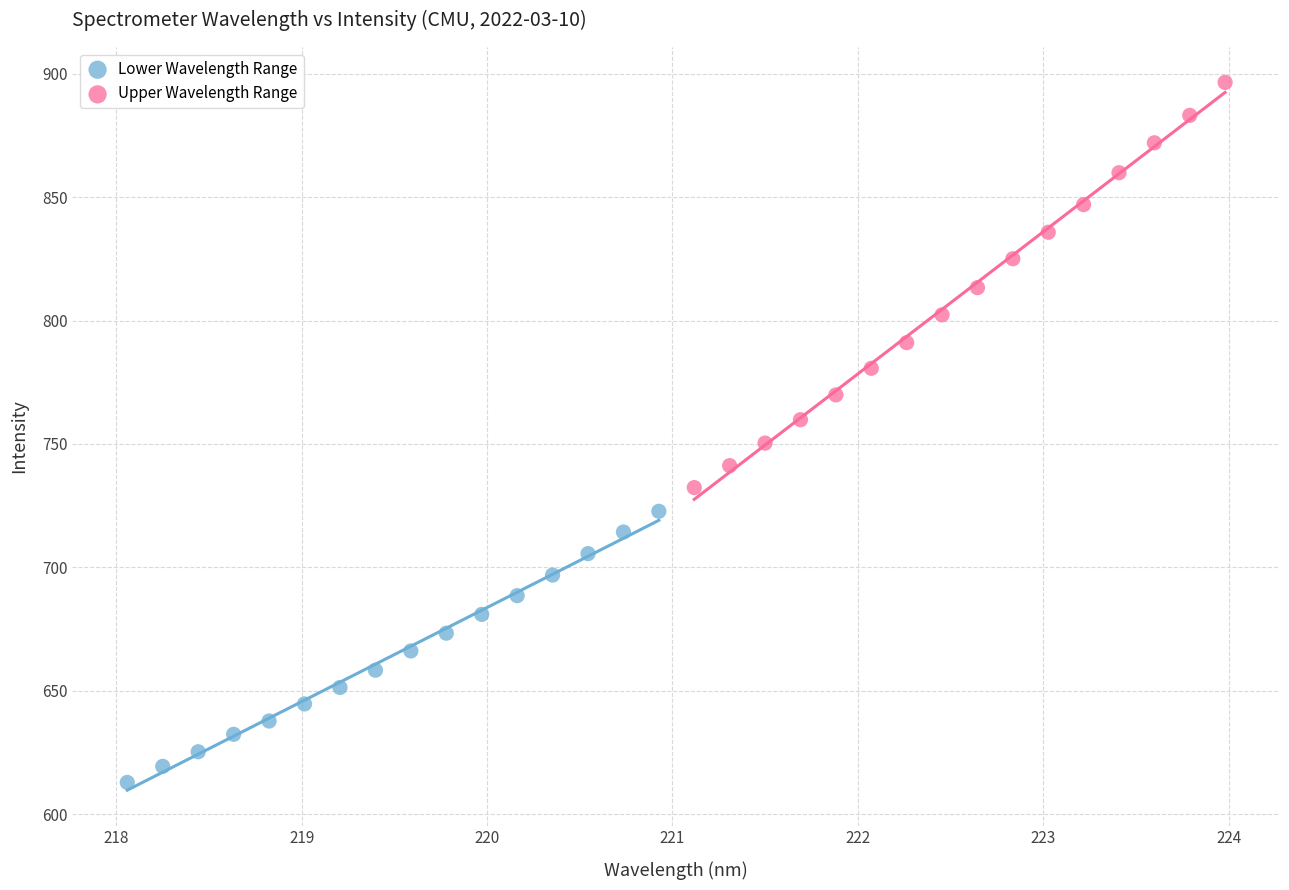

What are all the series names shown in the legend?

Lower Wavelength Range, Upper Wavelength Range